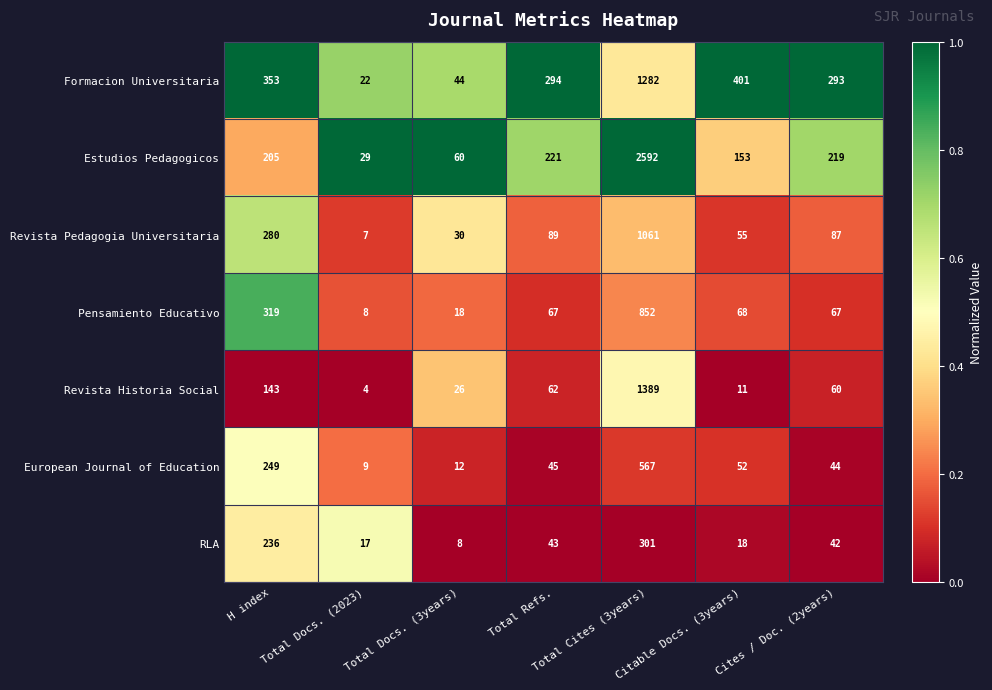

Which label corresponds to the largest value in the chart?

Total Cites (3years)